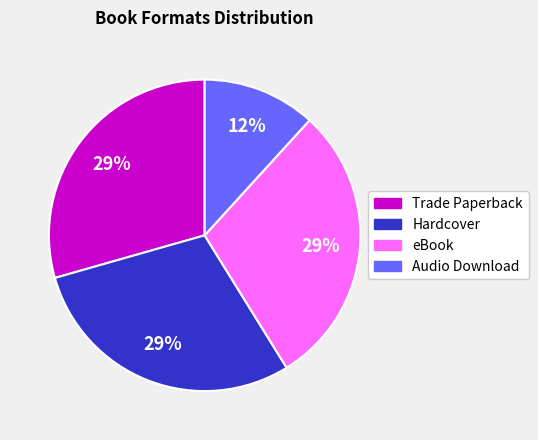

Does any single category account for the majority?

No